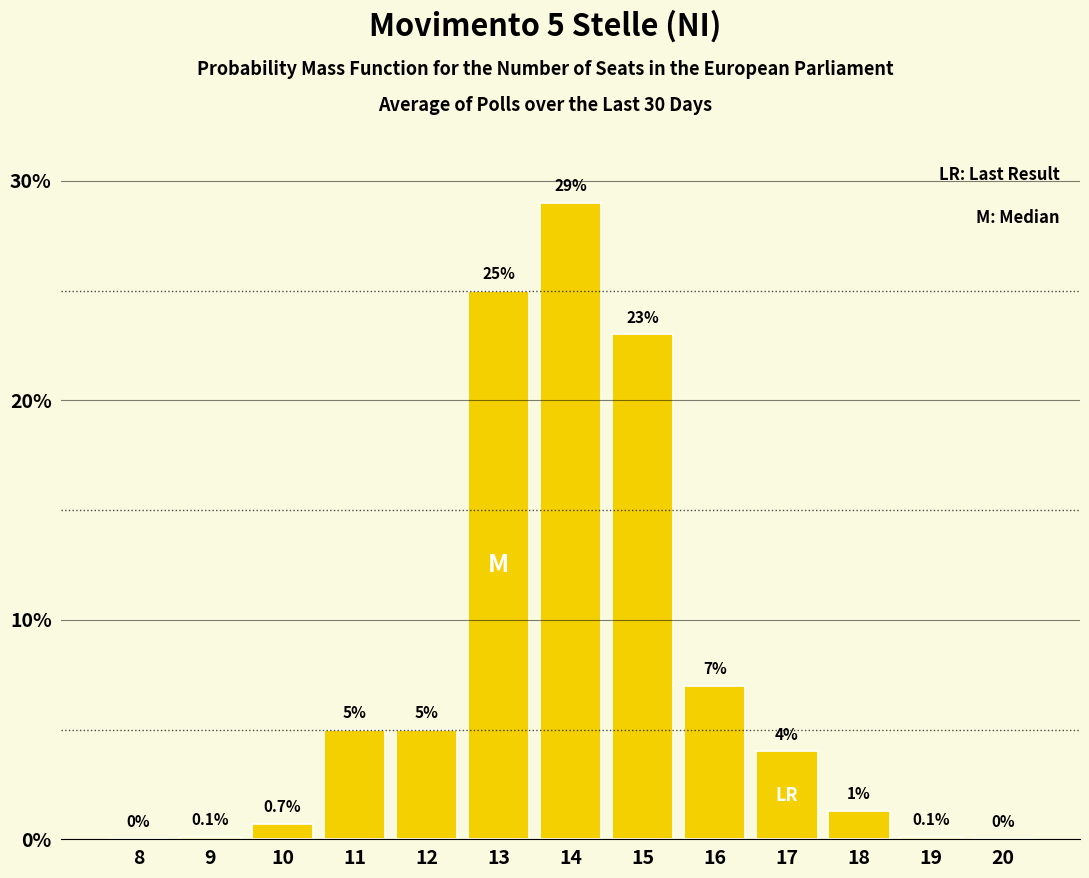

Reading left to right, list all the values displayed in this chart.

8=0.0	9=0.1	10=0.7	11=5.0	12=5.0	13=25.0	14=29.0	15=23.0	16=7.0	17=4.0	18=1.3	19=0.1	20=0.0